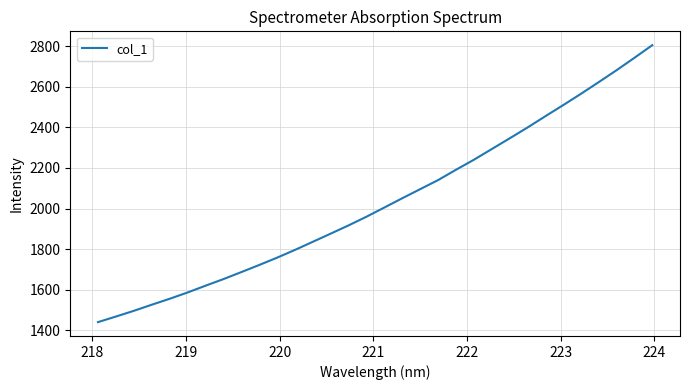

Count the number of data series in this chart.

1